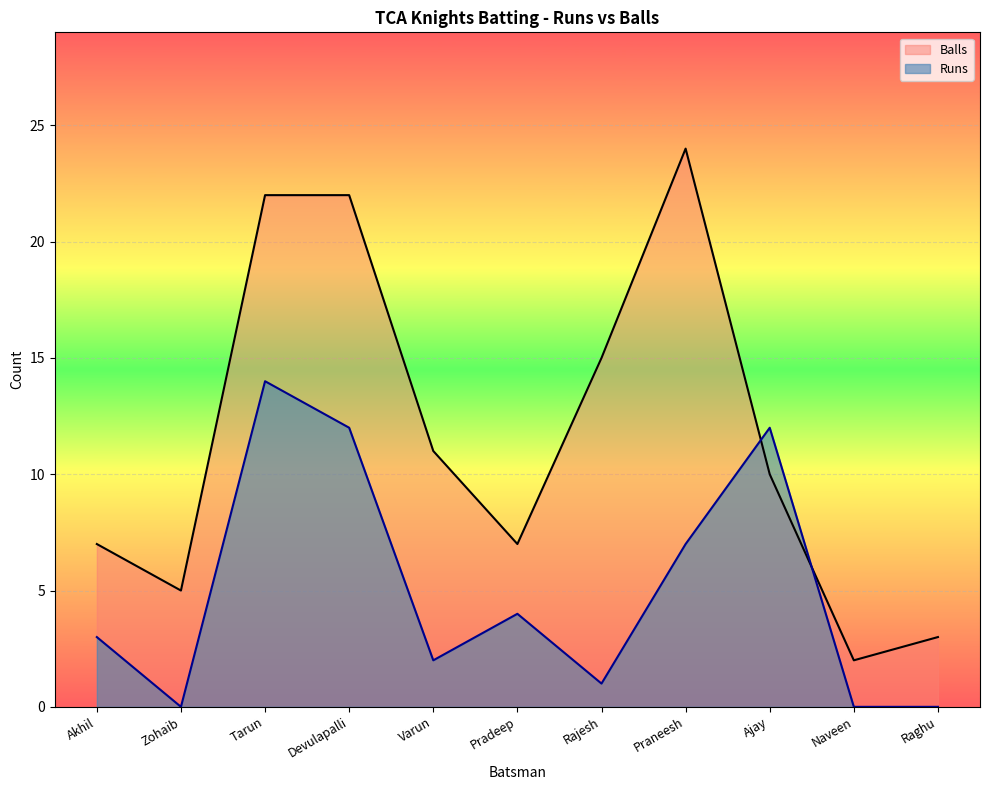

What is the difference between the maximum and minimum values in the Runs series?

14